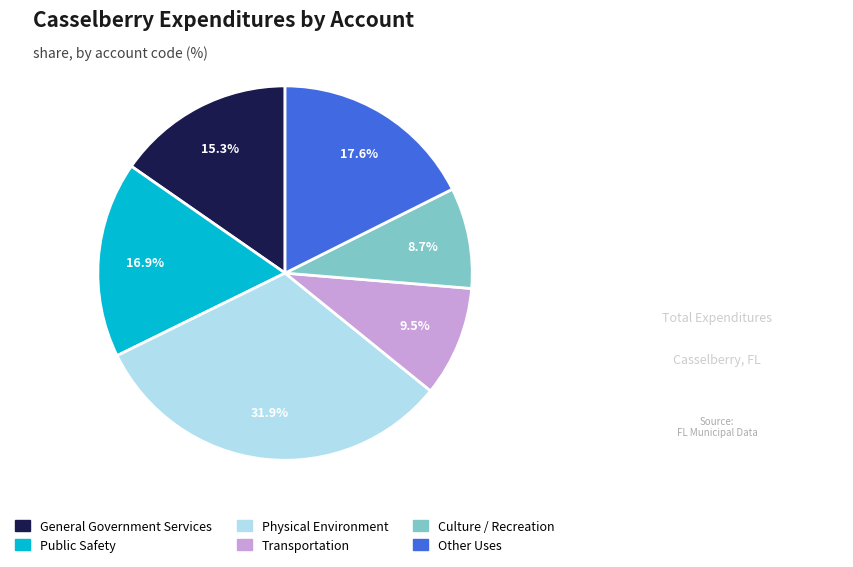

What is the ratio of the value at Public Safety to the value at Other Uses?

1.0